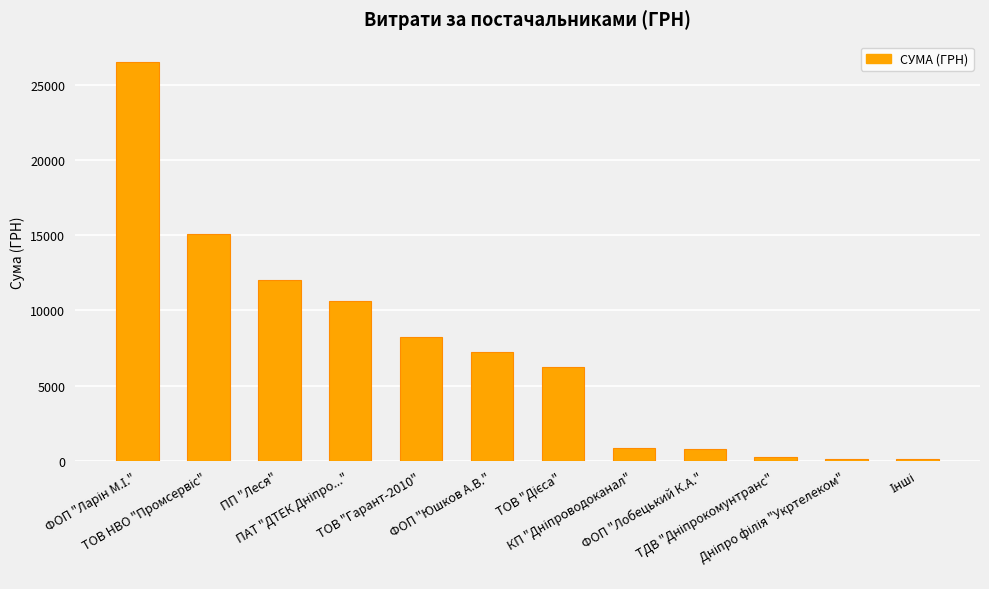

Are the bars horizontal?

No